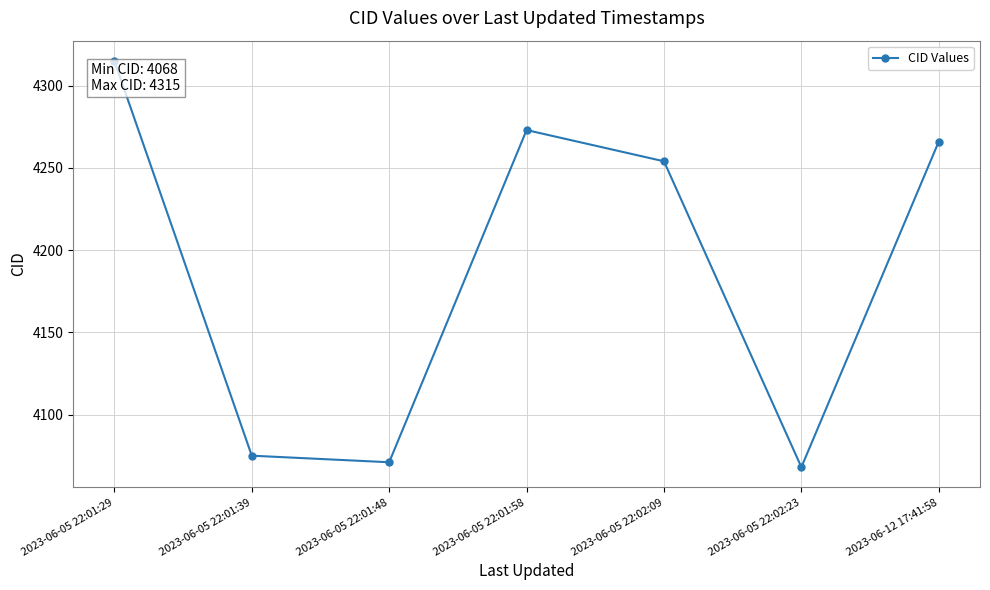

Rank the categories by value from highest to lowest.

2023-06-05 22:01:29, 2023-06-05 22:01:58, 2023-06-12 17:41:58, 2023-06-05 22:02:09, 2023-06-05 22:01:39, 2023-06-05 22:01:48, 2023-06-05 22:02:23